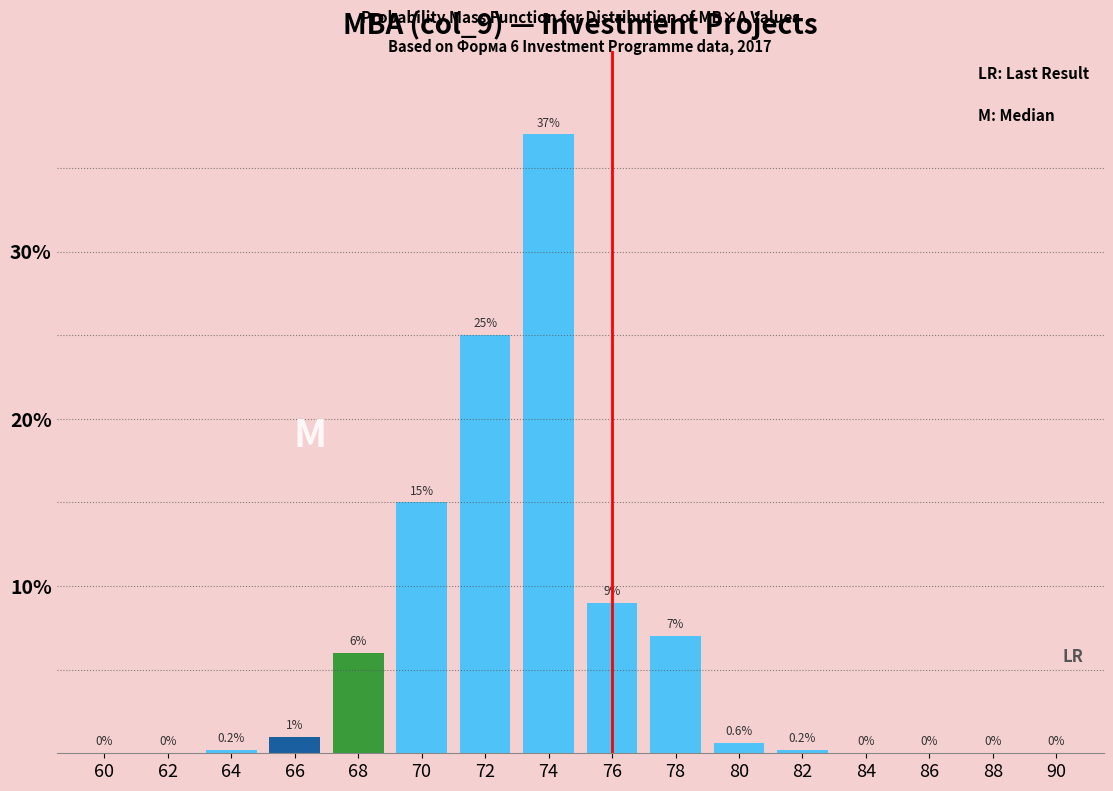

Reading left to right, extract all data points from this chart.

60=0.0	62=0.0	64=0.2	66=1.0	68=6.0	70=15.0	72=25.0	74=37.0	76=9.0	78=7.0	80=0.6	82=0.2	84=0.0	86=0.0	88=0.0	90=0.0